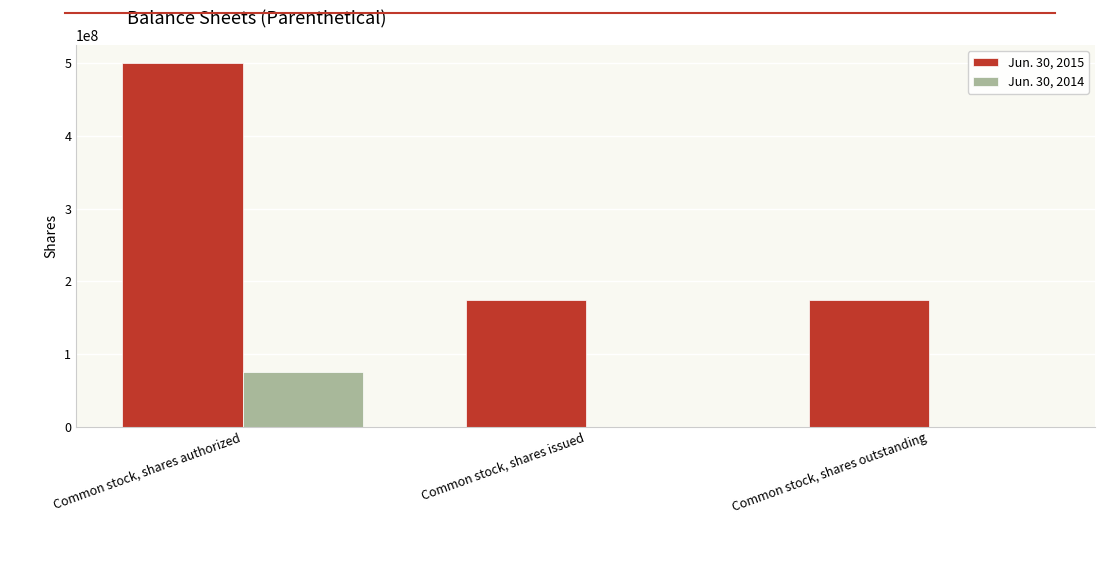

Which series has the largest total across all categories?

Jun. 30, 2015